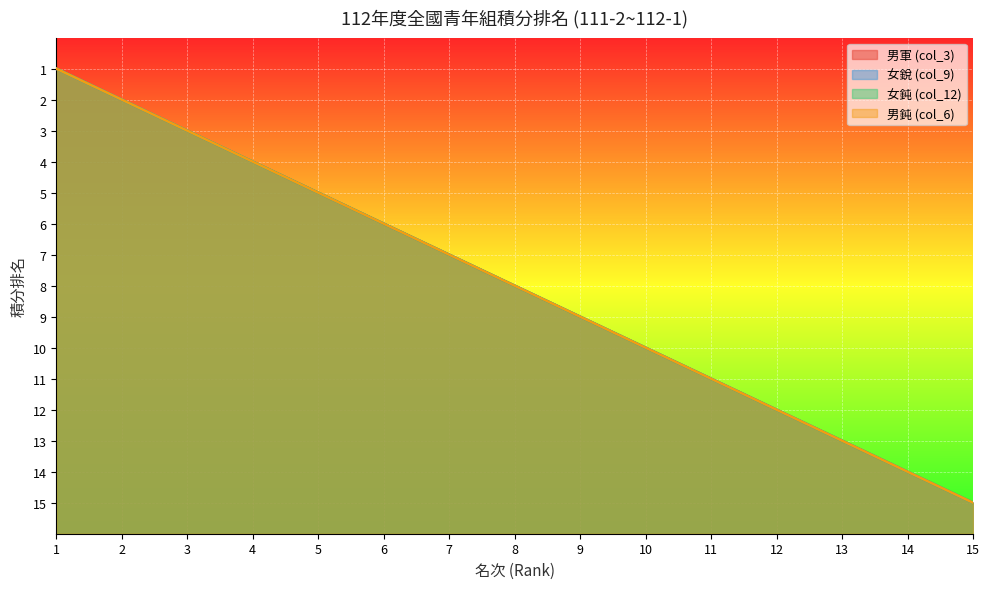

Which series has the largest total across all categories?

男軍 (col_3)